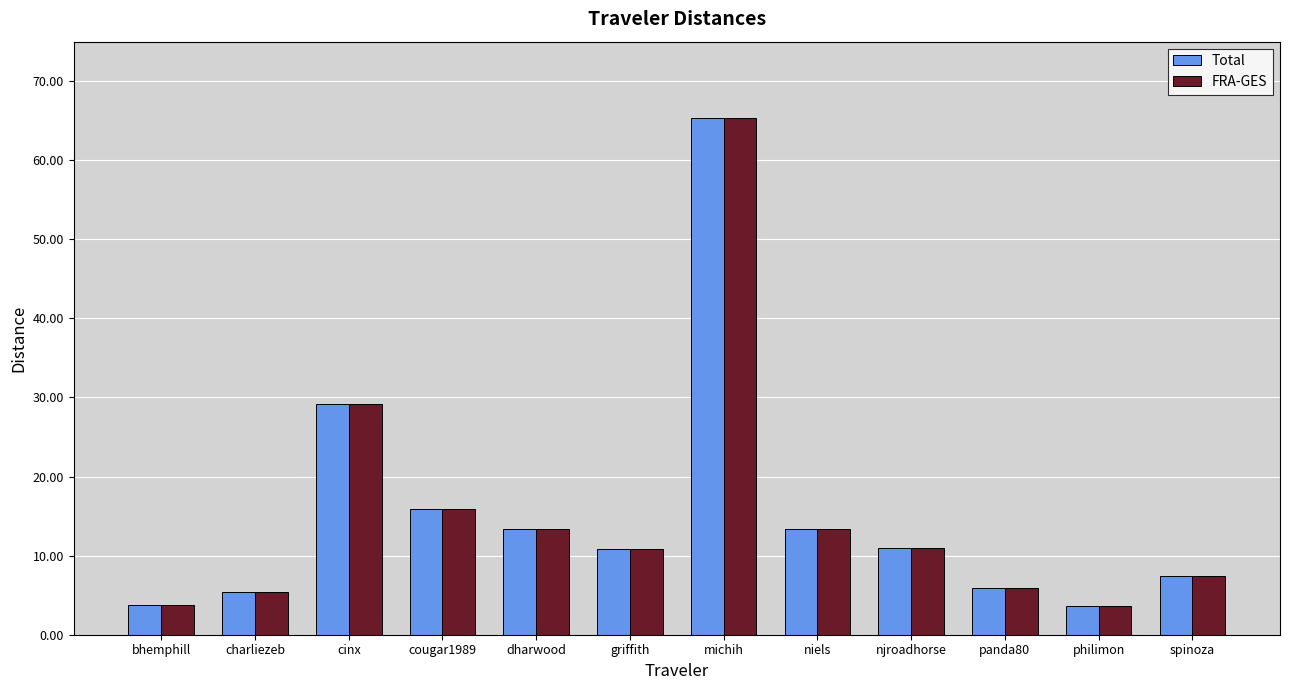

What is the value of the Total bar at the 10th from the left?

5.9